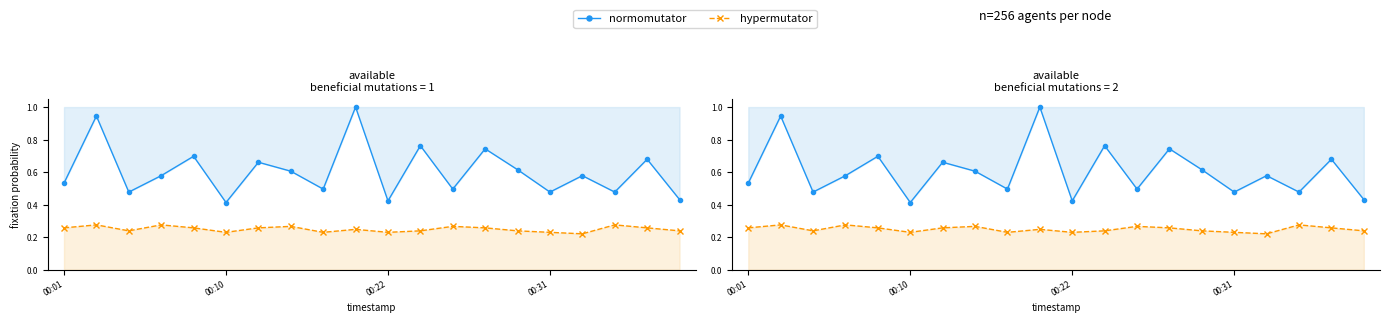

What is the difference between the maximum and minimum values in the hypermutator series?

0.1